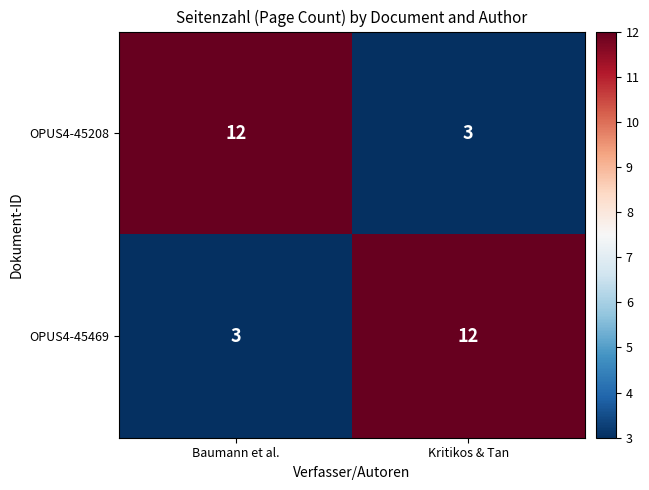

What is the spread (max minus min) of values at Baumann et al.?

9